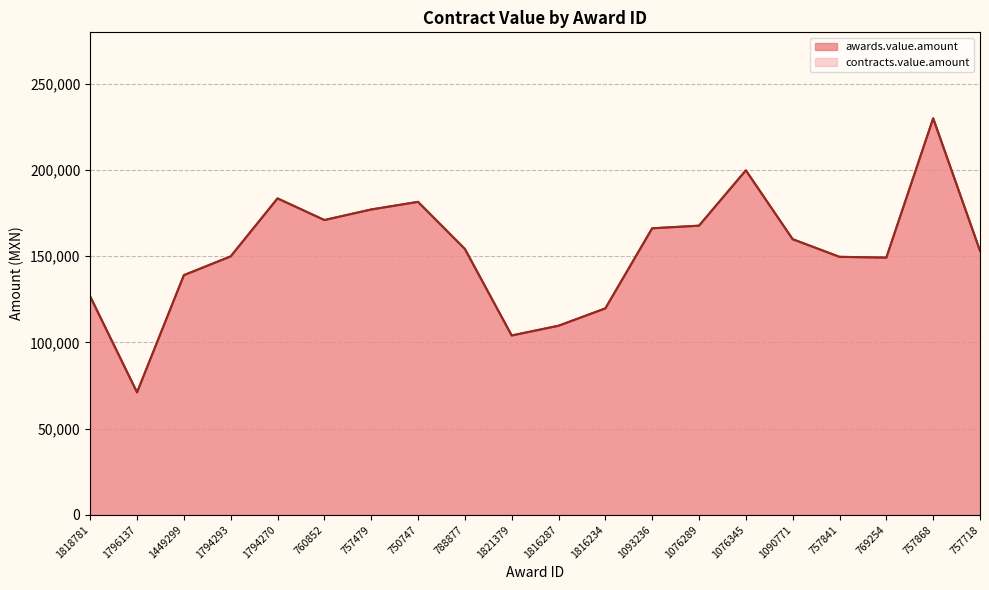

Reading left to right, list all the values displayed in this chart.

awards.value.amount: 1818781=126615.8	1796137=70983.0	1449299=139034.9	1794293=149940.0	1794270=183600.0	760852=171034.5	757479=177166.7	750747=181584.9	788877=154260.0	1821379=104013.4	1816287=109666.8	1816234=119746.4	1093236=166234.8	1076289=167758.9	1076345=199888.2	1090771=159903.0	757841=149665.1	769254=149226.0	757868=230078.8	757718=153164.5
contracts.value.amount: 1818781=126615.8	1796137=70983.0	1449299=139034.9	1794293=149940.0	1794270=183600.0	760852=171034.5	757479=177166.7	750747=181584.9	788877=154260.0	1821379=104013.4	1816287=109666.8	1816234=119746.4	1093236=166234.8	1076289=167758.9	1076345=199888.2	1090771=159903.0	757841=149665.1	769254=149226.0	757868=230078.8	757718=153164.5